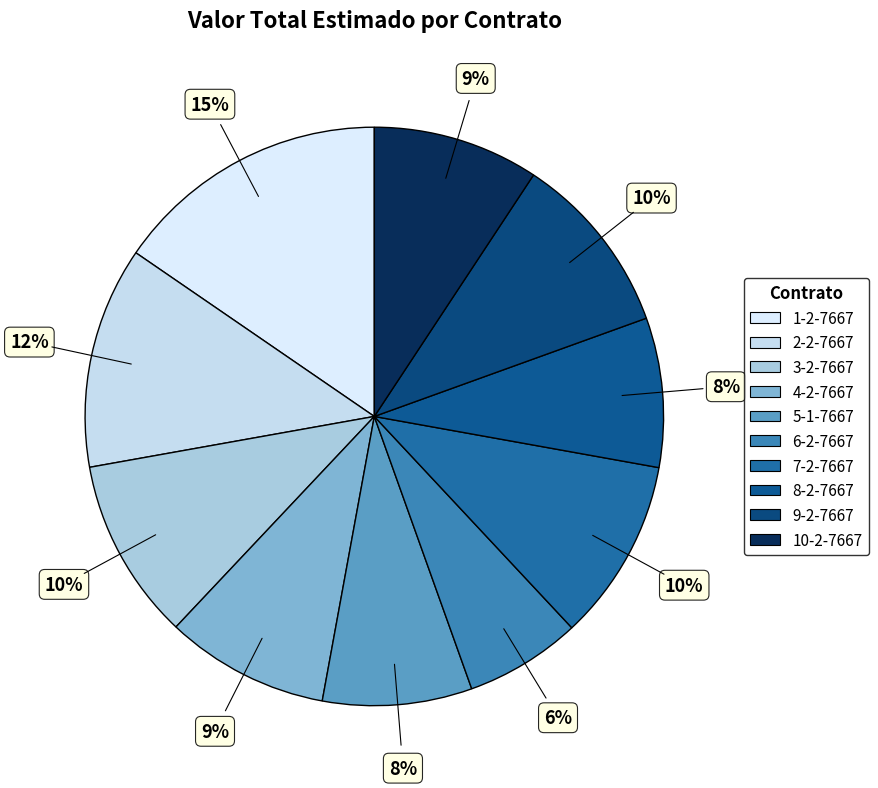

Rank the categories by value from lowest to highest.

6-2-7667 Servicios Profesionales, 5-1-7667 Servicios Profesionales, 8-2-7667 Servicios Profesionales, 4-2-7667 Servicios Profesionales, 10-2-7667 Servicios Profesionales, 3-2-7667 Servicios Profesionales, 7-2-7667 Servicios Profesionales, 9-2-7667 Servicios Profesionales, 2-2-7667 Servicios Profesionales, 1-2-7667 Servicios Profesionales